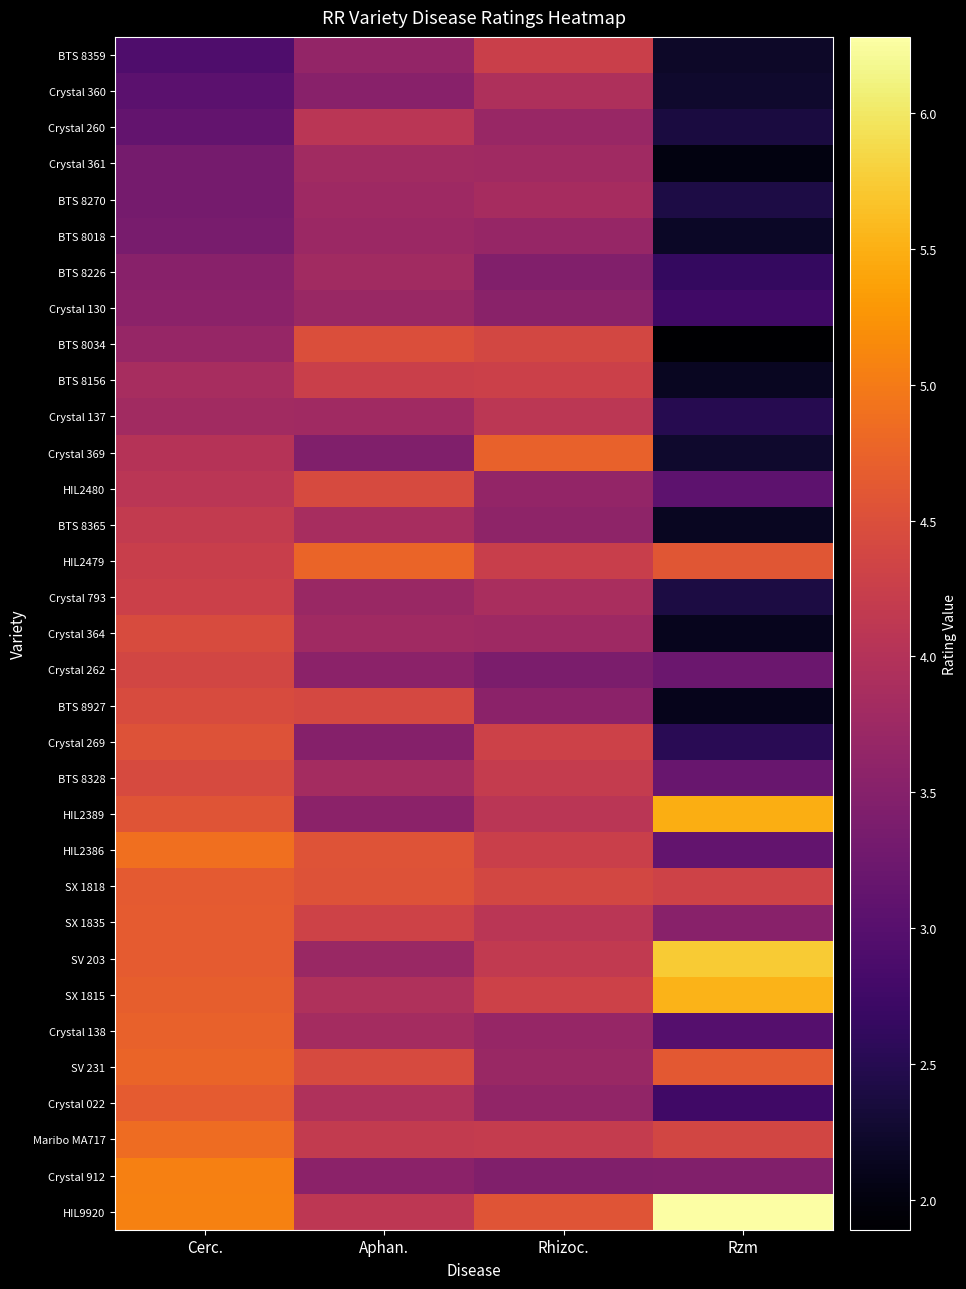

Reading left to right, what are all the values shown in this chart?

BTS 8359: Cerc.=2.9	Aphan.=3.6	Rhizoc.=4.3	Rzm=2.2
Crystal 360: Cerc.=3.0	Aphan.=3.5	Rhizoc.=3.9	Rzm=2.2
Crystal 260: Cerc.=3.1	Aphan.=4.1	Rhizoc.=3.7	Rzm=2.4
Crystal 361: Cerc.=3.3	Aphan.=3.8	Rhizoc.=3.8	Rzm=2.0
BTS 8270: Cerc.=3.3	Aphan.=3.8	Rhizoc.=3.9	Rzm=2.4
BTS 8018: Cerc.=3.4	Aphan.=3.7	Rhizoc.=3.7	Rzm=2.2
BTS 8226: Cerc.=3.5	Aphan.=3.8	Rhizoc.=3.5	Rzm=2.6
Crystal 130: Cerc.=3.6	Aphan.=3.7	Rhizoc.=3.5	Rzm=2.8
BTS 8034: Cerc.=3.7	Aphan.=4.5	Rhizoc.=4.4	Rzm=1.9
BTS 8156: Cerc.=3.9	Aphan.=4.3	Rhizoc.=4.3	Rzm=2.1
Crystal 137: Cerc.=3.8	Aphan.=3.8	Rhizoc.=4.1	Rzm=2.5
Crystal 369: Cerc.=4.0	Aphan.=3.5	Rhizoc.=4.7	Rzm=2.2
HIL2480: Cerc.=4.1	Aphan.=4.4	Rhizoc.=3.6	Rzm=3.1
BTS 8365: Cerc.=4.2	Aphan.=3.9	Rhizoc.=3.6	Rzm=2.1
HIL2479: Cerc.=4.2	Aphan.=4.8	Rhizoc.=4.2	Rzm=4.6
Crystal 793: Cerc.=4.3	Aphan.=3.7	Rhizoc.=3.9	Rzm=2.4
Crystal 364: Cerc.=4.5	Aphan.=3.8	Rhizoc.=3.8	Rzm=2.1
Crystal 262: Cerc.=4.4	Aphan.=3.6	Rhizoc.=3.4	Rzm=3.2
BTS 8927: Cerc.=4.5	Aphan.=4.4	Rhizoc.=3.6	Rzm=2.1
Crystal 269: Cerc.=4.5	Aphan.=3.5	Rhizoc.=4.3	Rzm=2.5
BTS 8328: Cerc.=4.4	Aphan.=3.8	Rhizoc.=4.2	Rzm=3.2
HIL2389: Cerc.=4.6	Aphan.=3.6	Rhizoc.=4.1	Rzm=5.5
HIL2386: Cerc.=4.9	Aphan.=4.5	Rhizoc.=4.3	Rzm=3.1
SX 1818: Cerc.=4.7	Aphan.=4.5	Rhizoc.=4.4	Rzm=4.3
SX 1835: Cerc.=4.7	Aphan.=4.3	Rhizoc.=4.1	Rzm=3.5
SV 203: Cerc.=4.7	Aphan.=3.7	Rhizoc.=4.2	Rzm=5.7
SX 1815: Cerc.=4.7	Aphan.=4.0	Rhizoc.=4.3	Rzm=5.5
Crystal 138: Cerc.=4.7	Aphan.=3.8	Rhizoc.=3.7	Rzm=3.0
SV 231: Cerc.=4.8	Aphan.=4.4	Rhizoc.=3.7	Rzm=4.6
Crystal 022: Cerc.=4.7	Aphan.=4.0	Rhizoc.=3.6	Rzm=2.8
Maribo MA717: Cerc.=4.8	Aphan.=4.2	Rhizoc.=4.2	Rzm=4.4
Crystal 912: Cerc.=5.1	Aphan.=3.6	Rhizoc.=3.5	Rzm=3.5
HIL9920: Cerc.=5.1	Aphan.=4.1	Rhizoc.=4.6	Rzm=6.3